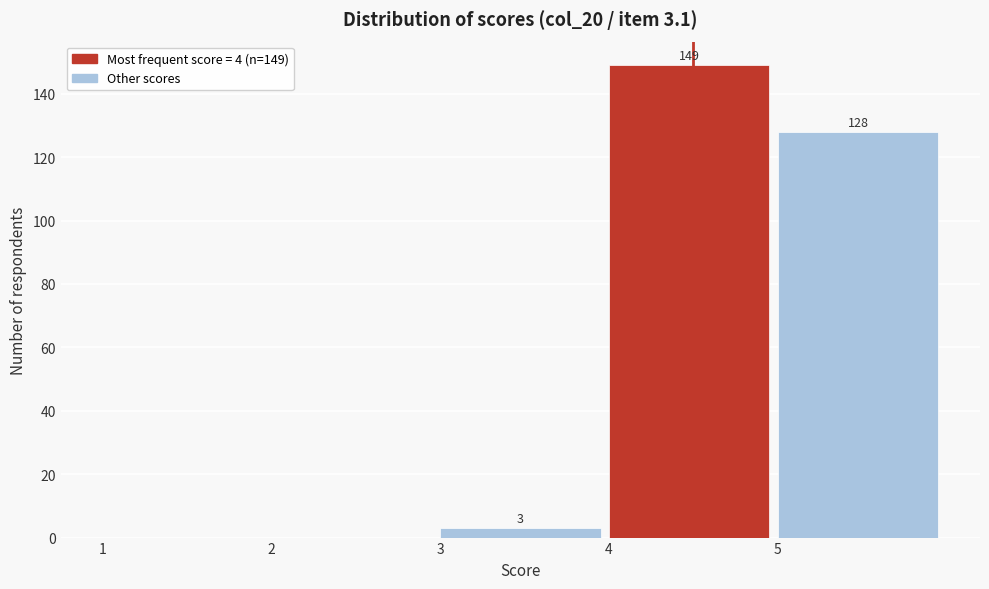

Which range on the x-axis has the tallest bar?

4 to 5